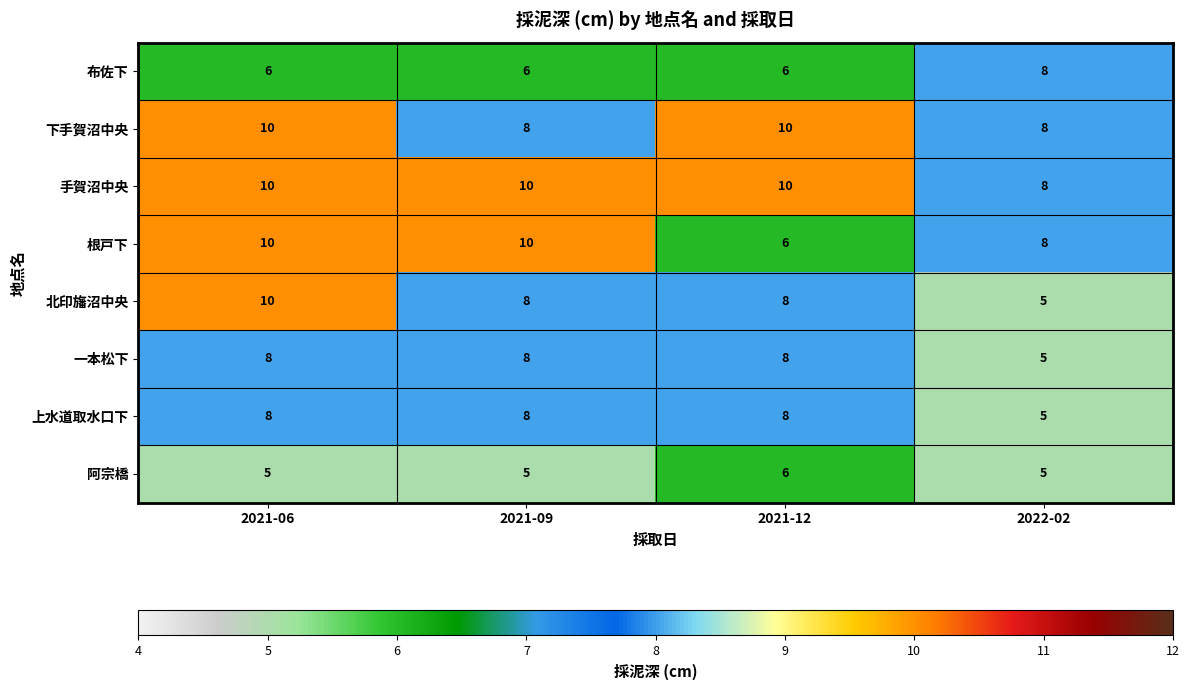

What is the average value of the 手賀沼中央 series?

10